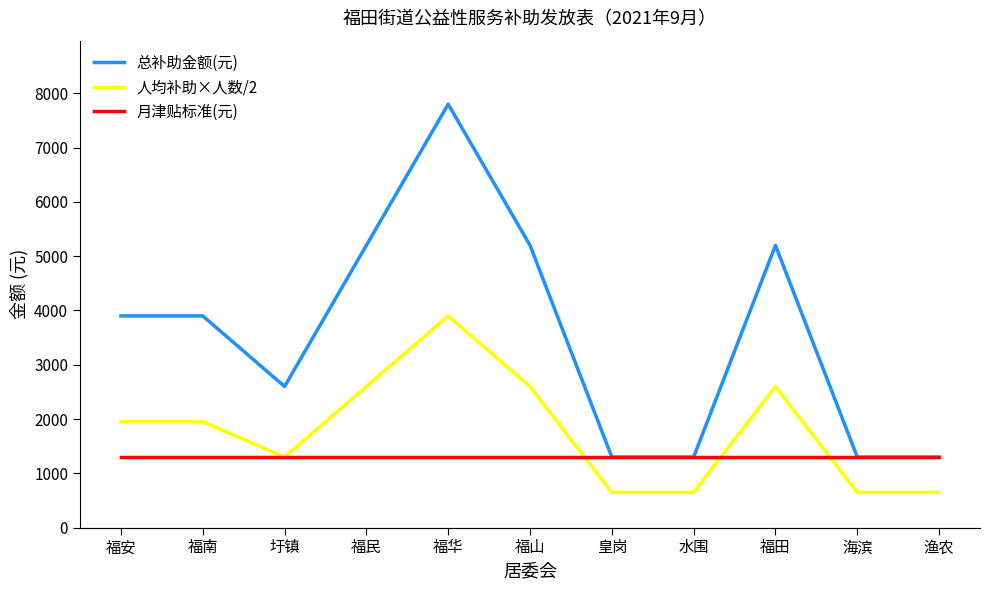

What is the difference between the highest and lowest values at 福民?

3900